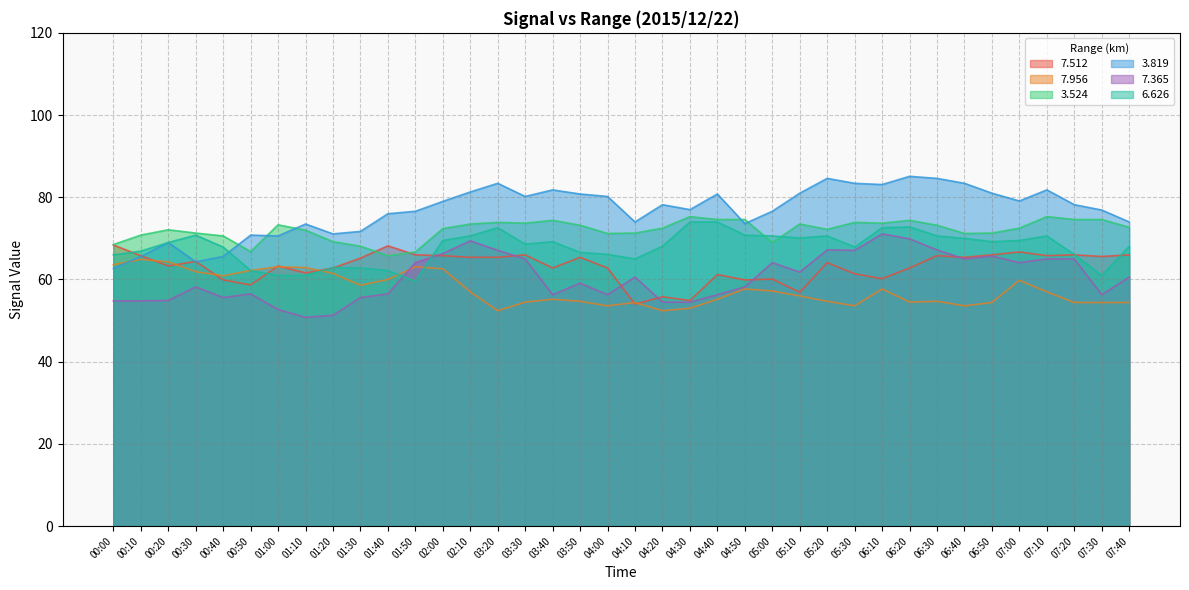

Which series has the largest total across all categories?

3.819